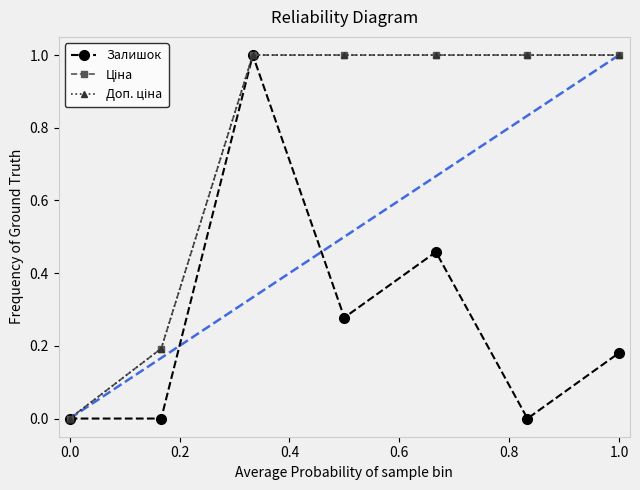

What is the maximum value shown in the chart?

1.0